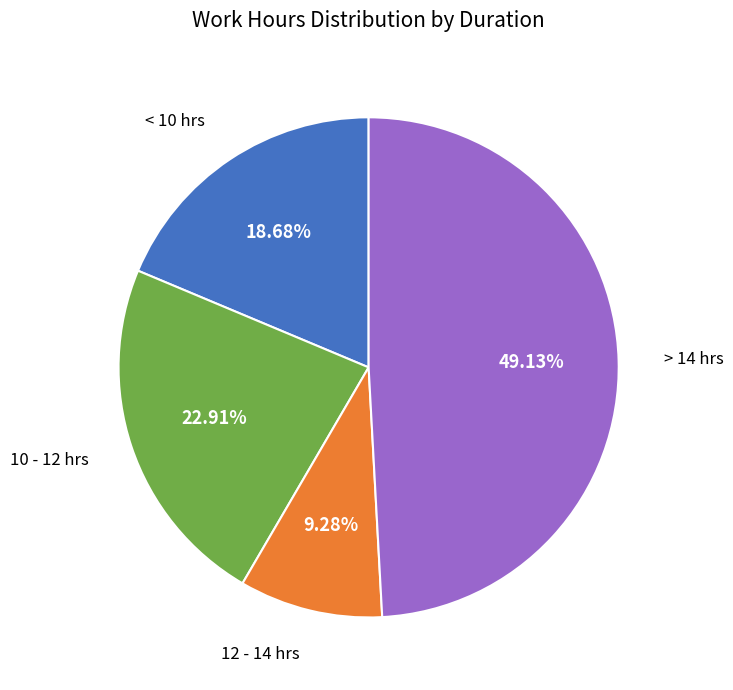

To the nearest percent, what is the difference between the largest and smallest slice percentages?

40%